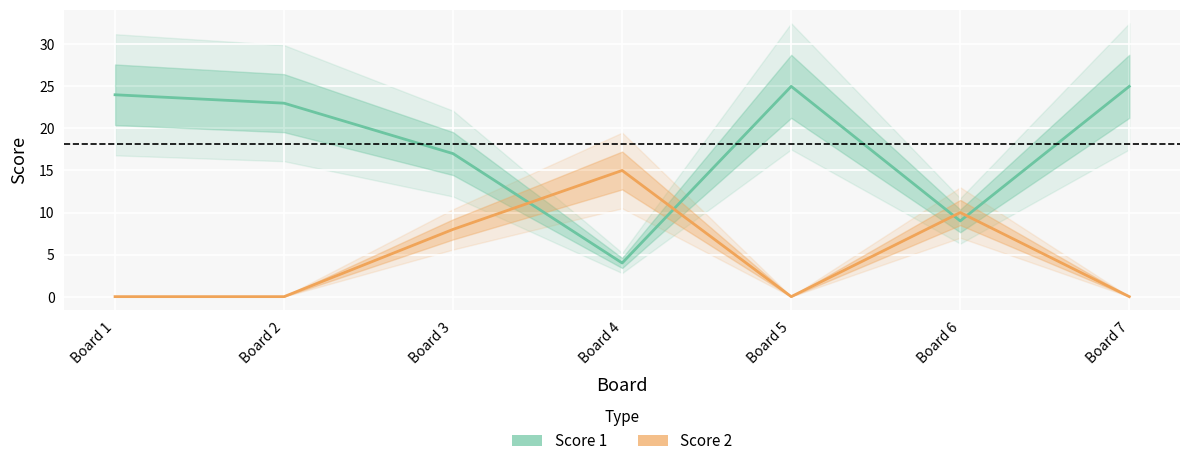

True or false: Score 1 and Score 2 intersect in this chart.

True